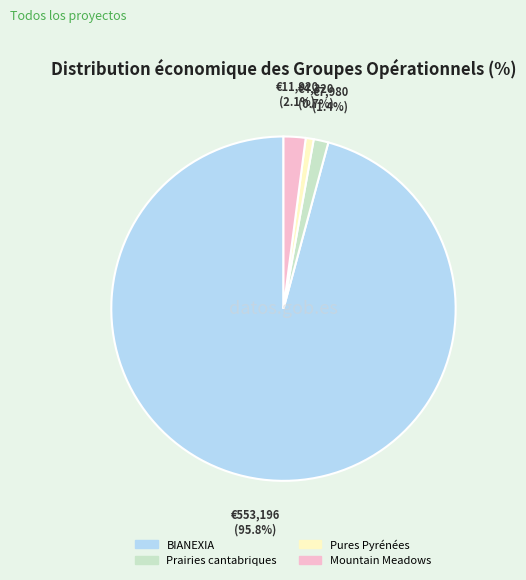

What is the smallest slice in the pie chart?

Pures Pyrénées